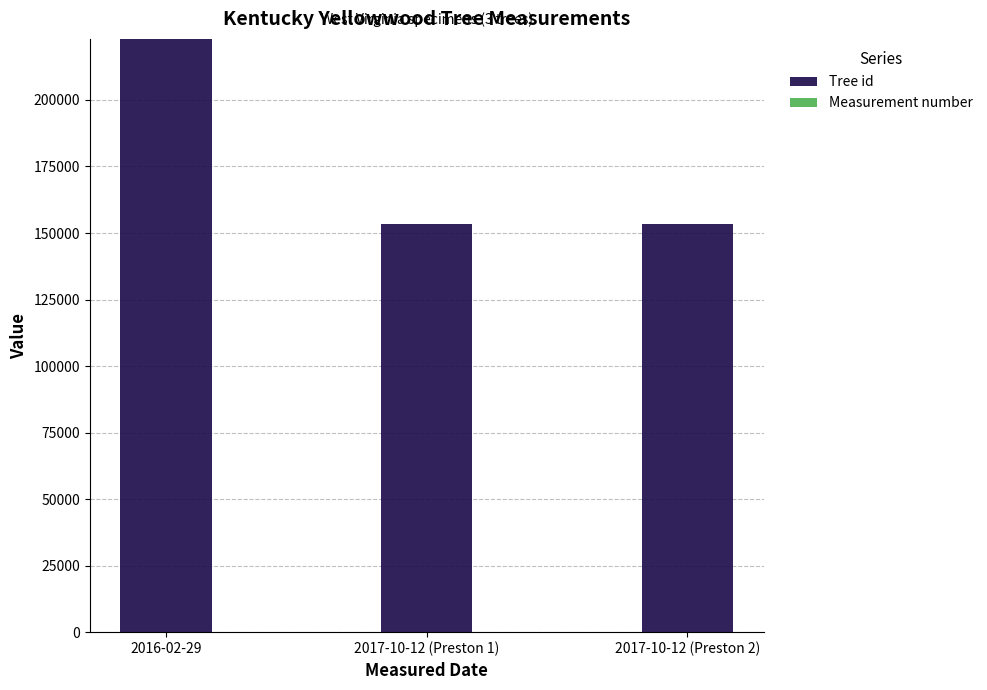

Are the bars horizontal?

No